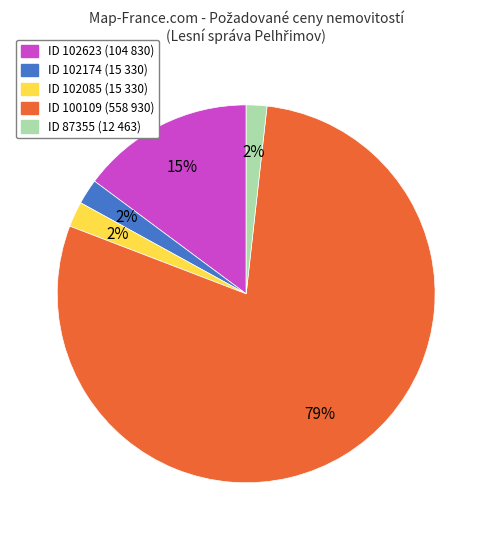

To the nearest percent, what is the average slice percentage?

20%